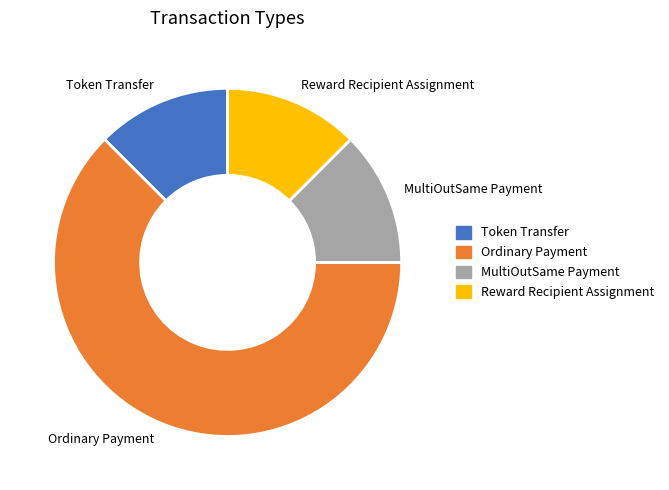

The Reward Recipient Assignment slice represents 21% of the pie. True or false?

False